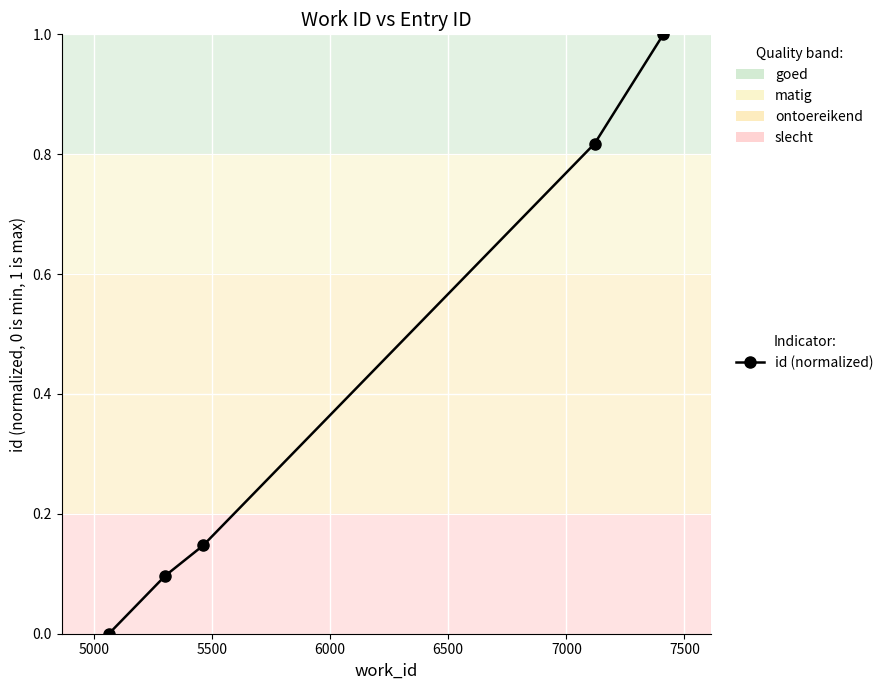

True or false: the data has more than 0 interior local peaks.

False